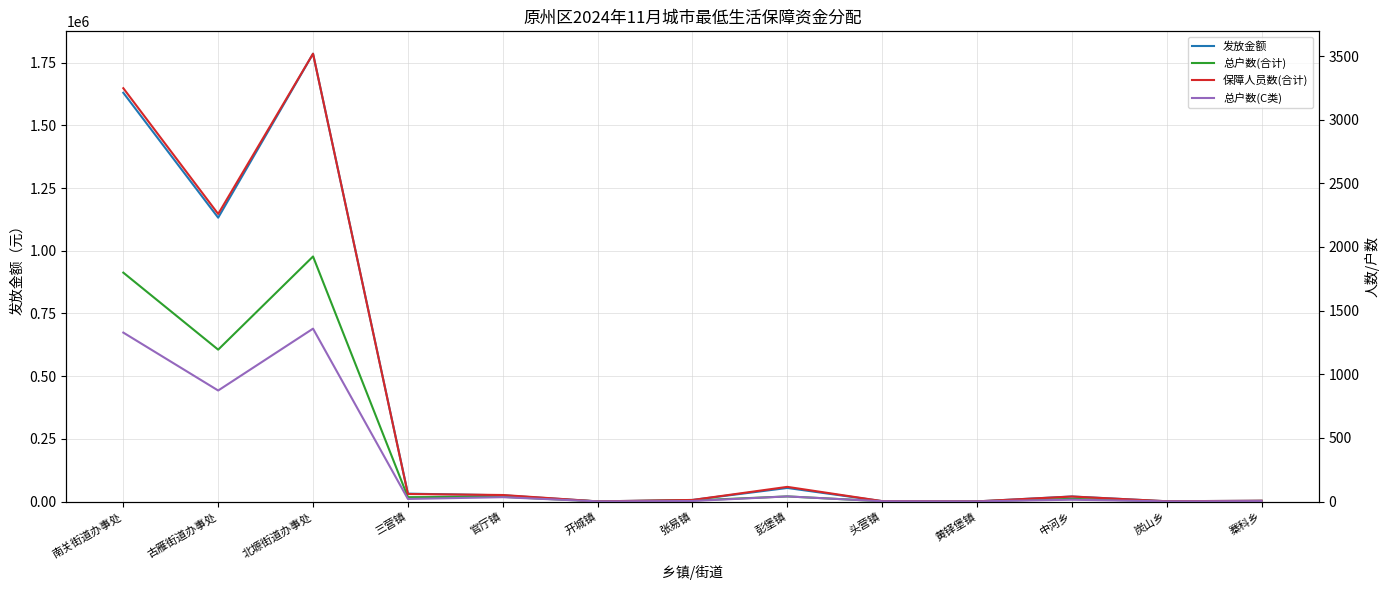

Reading right to left, extract all data points from this chart.

发放金额: 3080	940	20080	470	1410	54050	6160	470	24750	31370	1786230	1132170	1630430
总户数(合计): 4	1	21	1	2	40	8	1	37	34	1925	1193	1798
保障人员数(合计): 6	2	39	1	3	115	12	1	51	59	3518	2259	3247
总户数(C类): 3	1	14	1	2	40	4	1	34	20	1358	872	1327